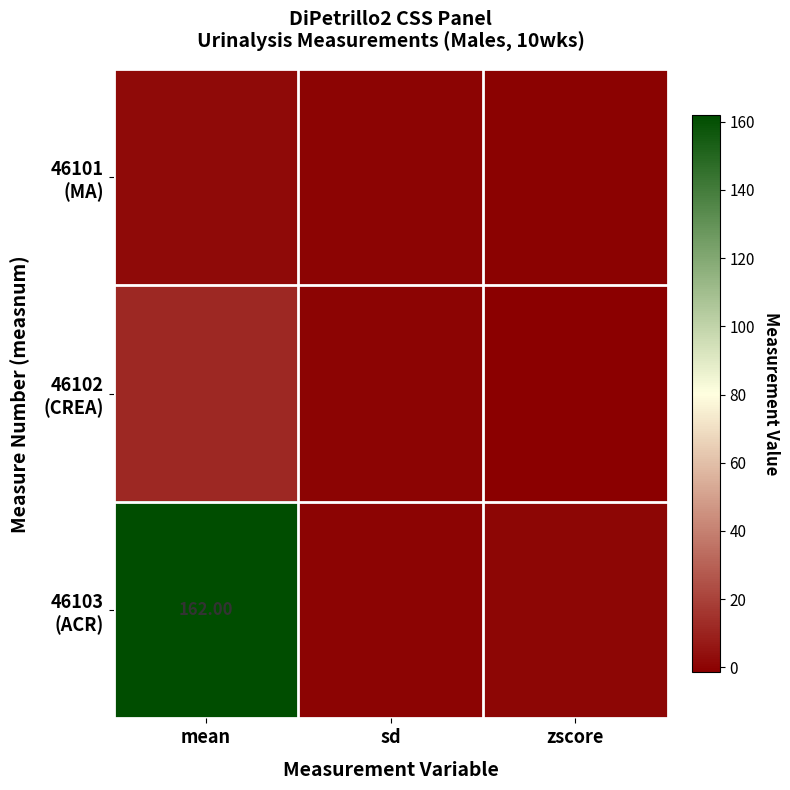

Is the value of 46103 (ACR) at zscore greater than the value of 46102 (CREA) at mean?

No